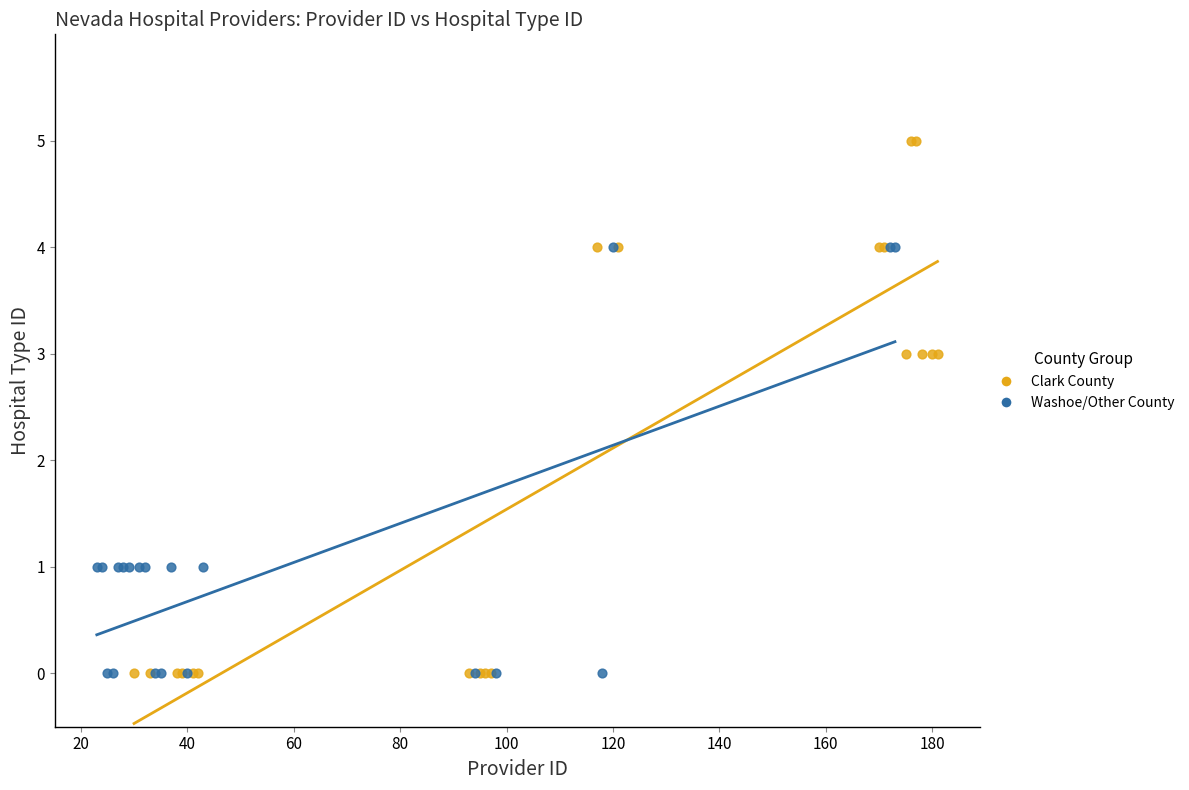

Which series contains the highest Y value?

Clark County